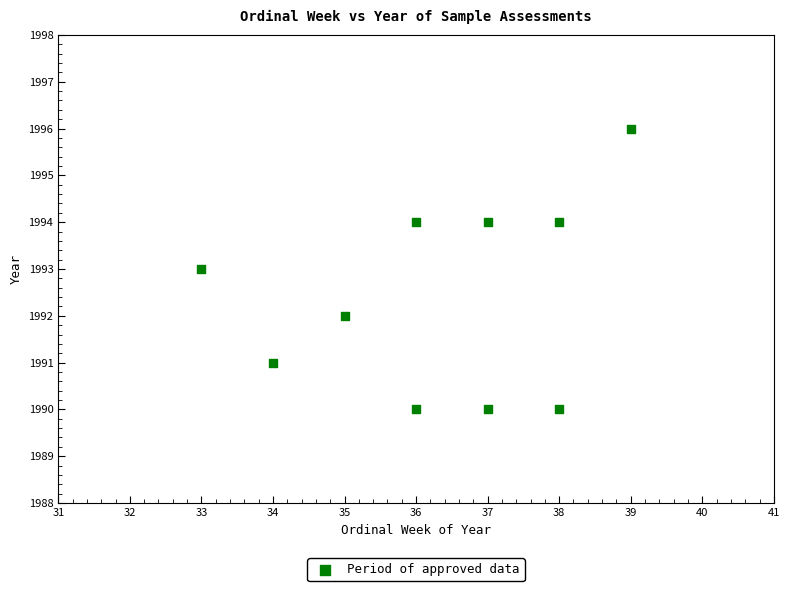

What is the average Y value?

1992